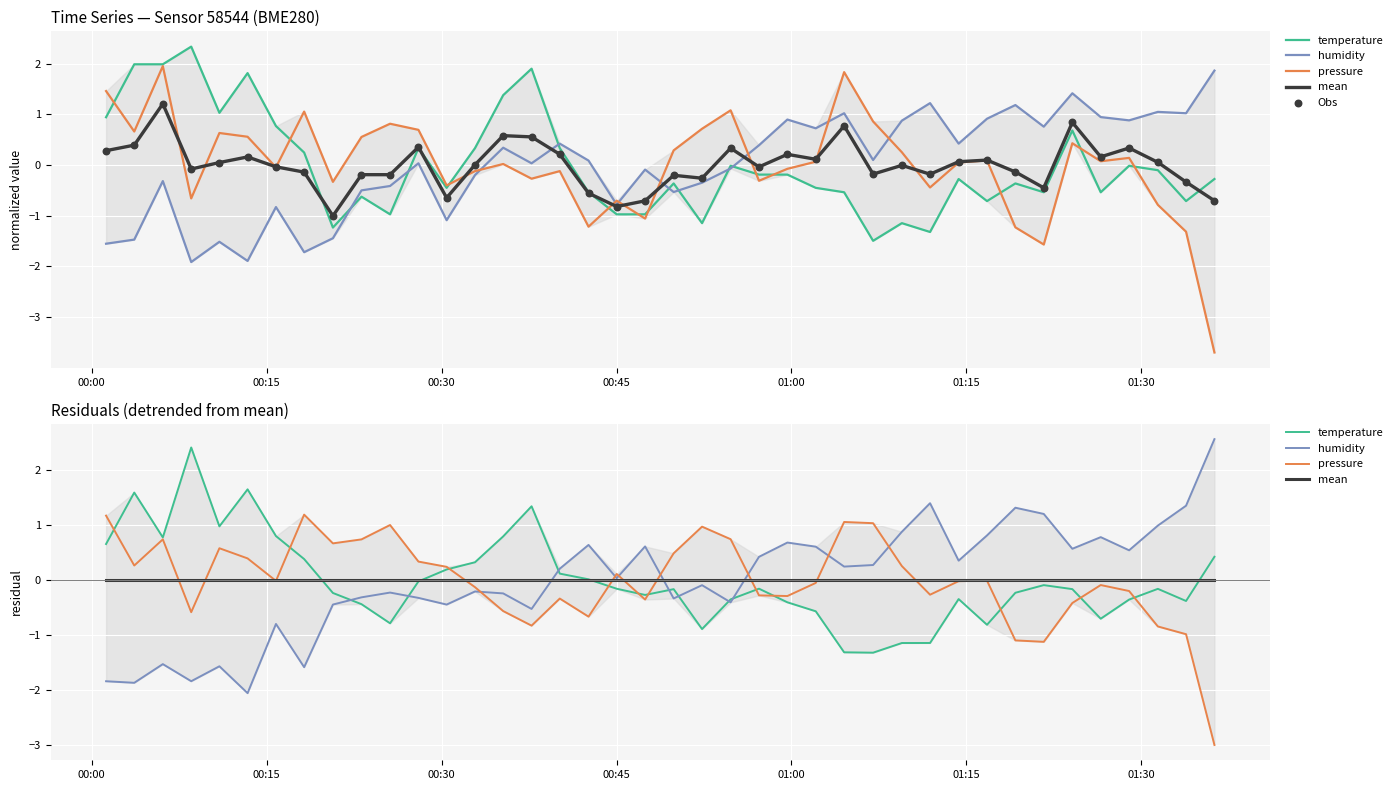

What are all the series names shown in the legend?

temperature, humidity, pressure, mean, Obs